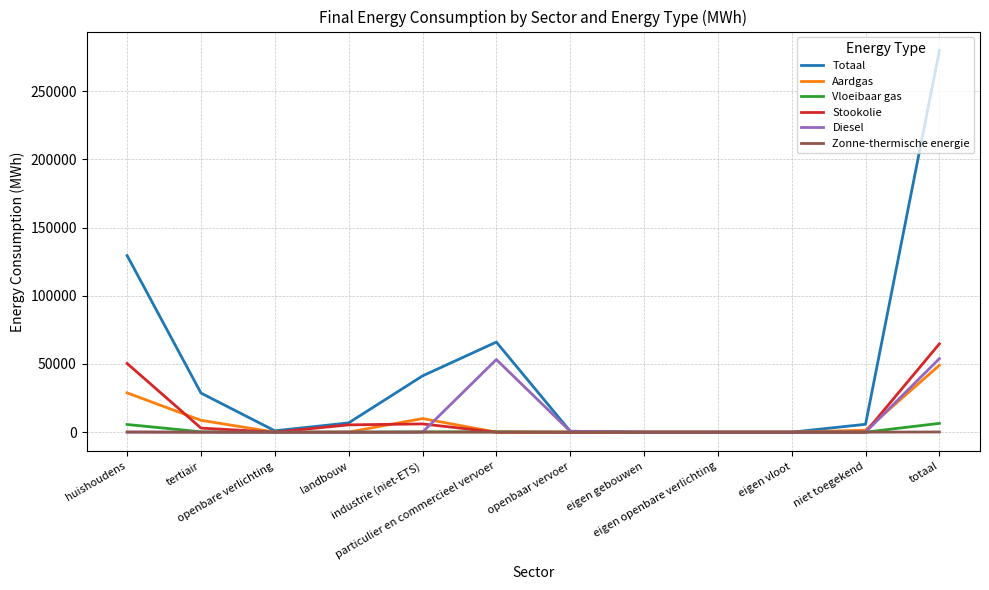

At which label is Stookolie closest to 32384?

huishoudens